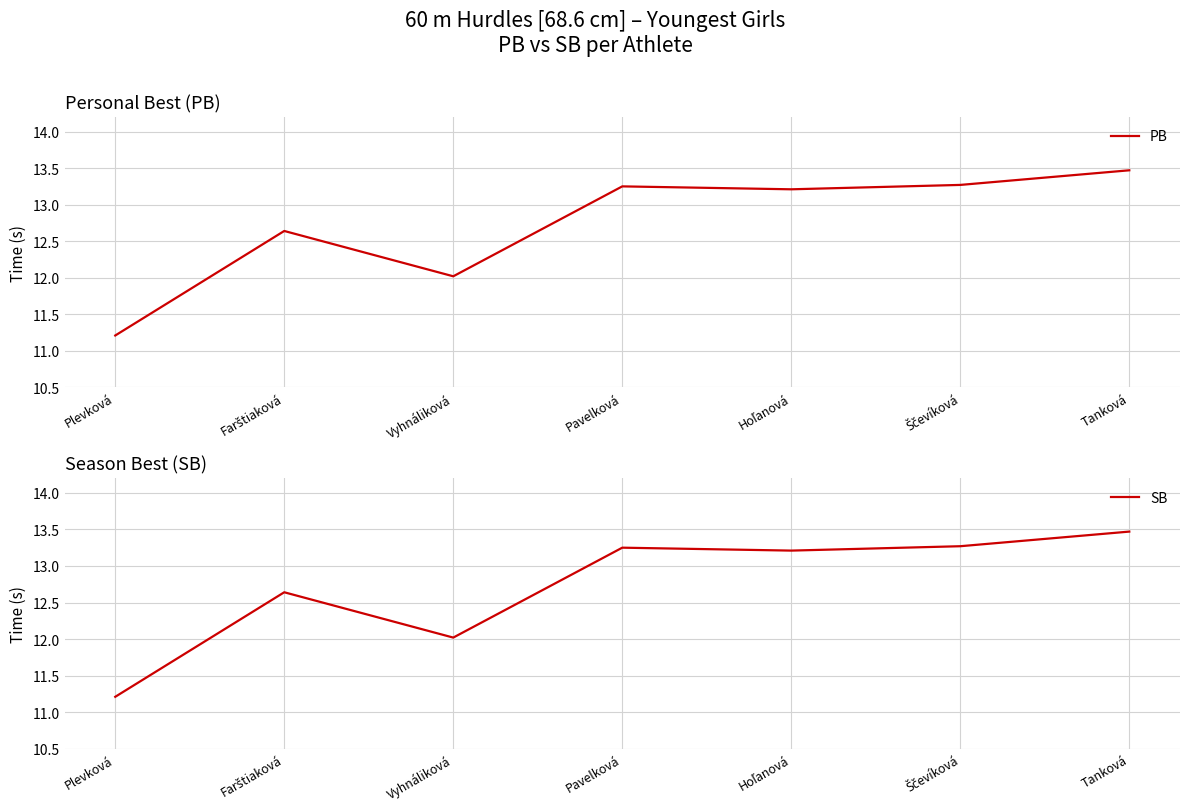

What is the value of the SB point at the 3rd from the left?

12.0